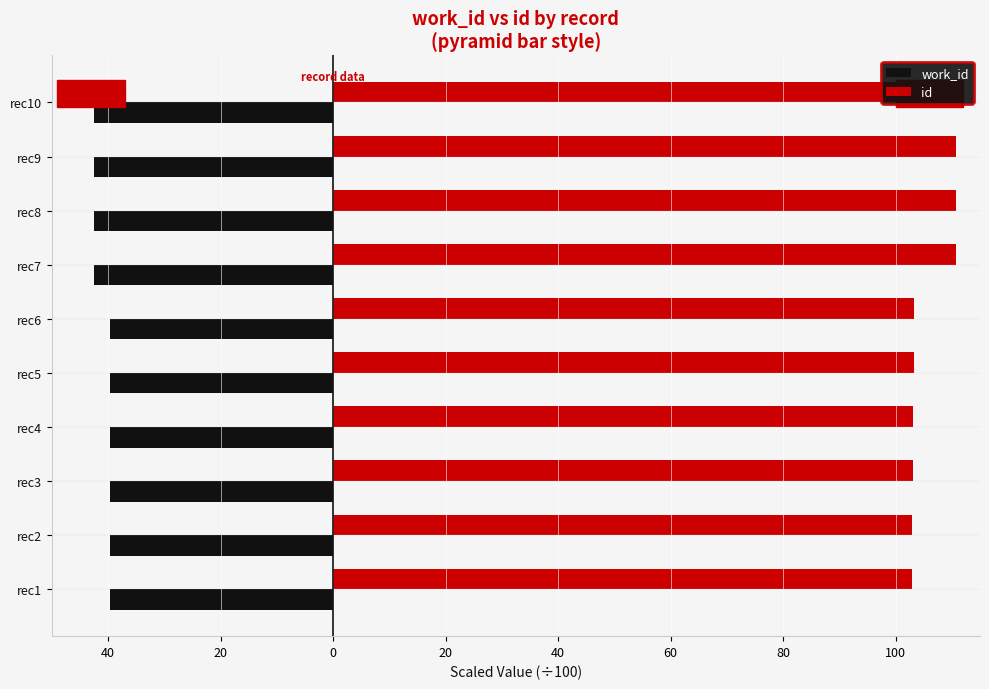

Does the chart contain stacked bars?

No